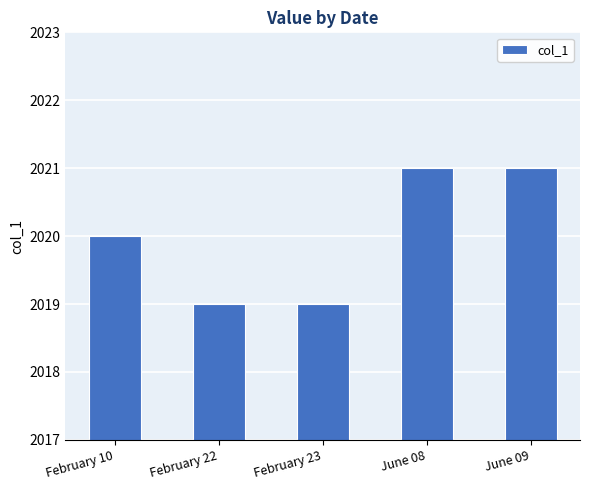

What is the label of the 4th bar from the left?

June 08